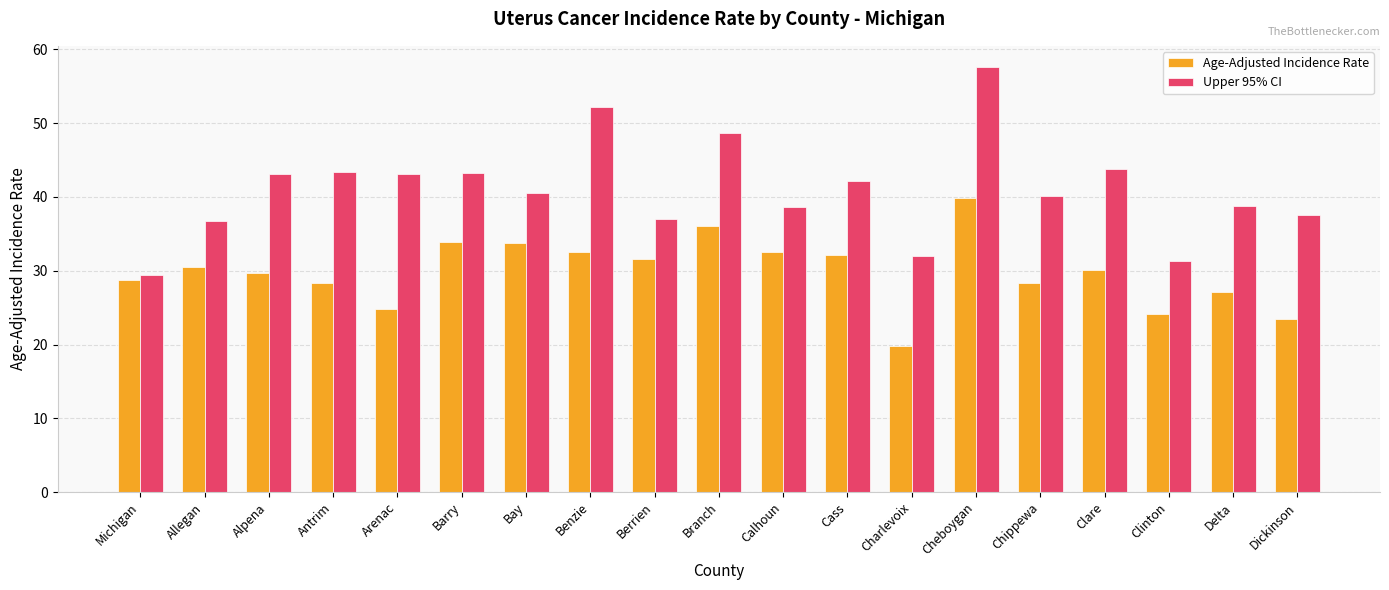

At which category is the sum across all series the highest?

Cheboygan